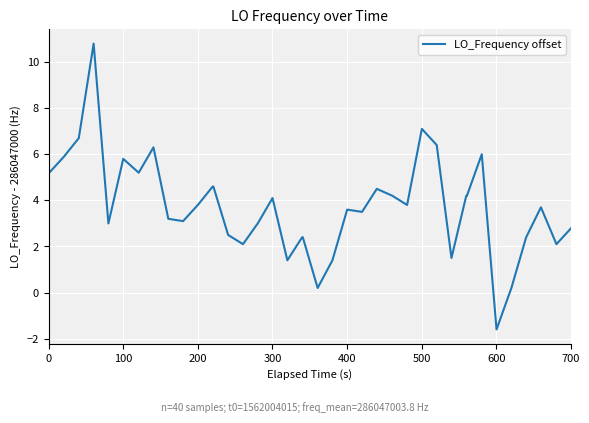

What is the maximum value shown in the chart?

10.8